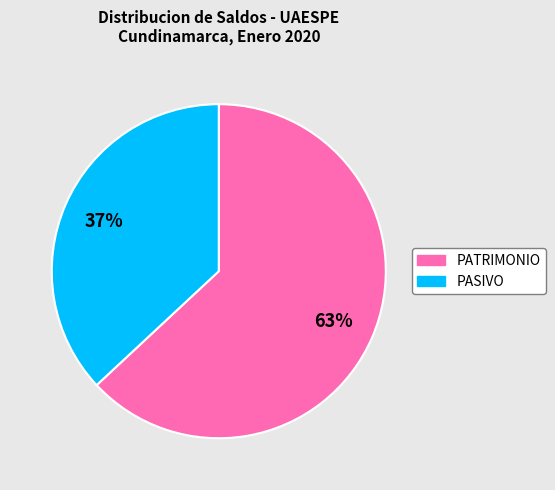

To the nearest percent, what is the average slice percentage?

50%